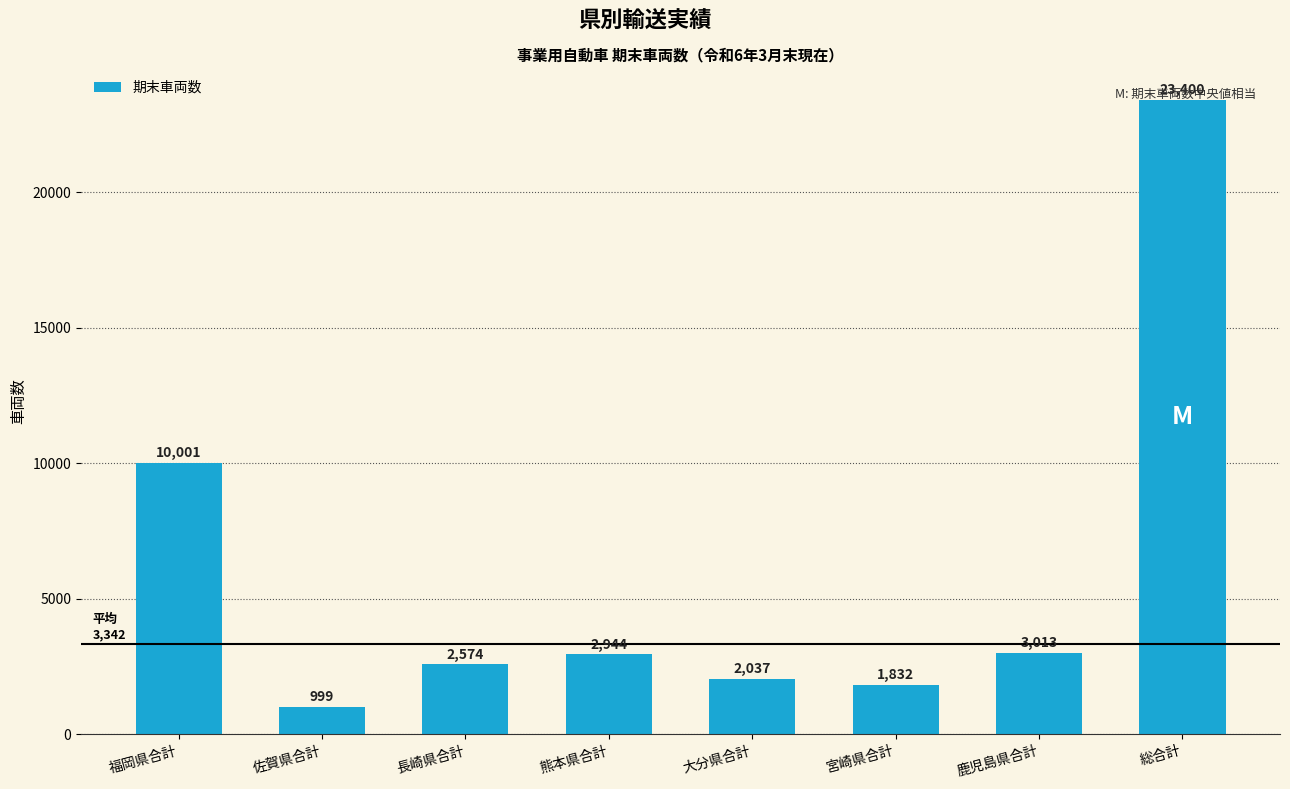

How many categories are shown in the chart?

8